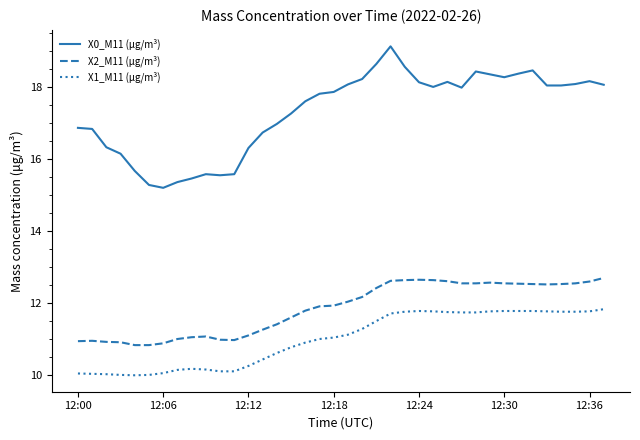

Which series has the widest spread of values?

X0_M11 (μg/m³)